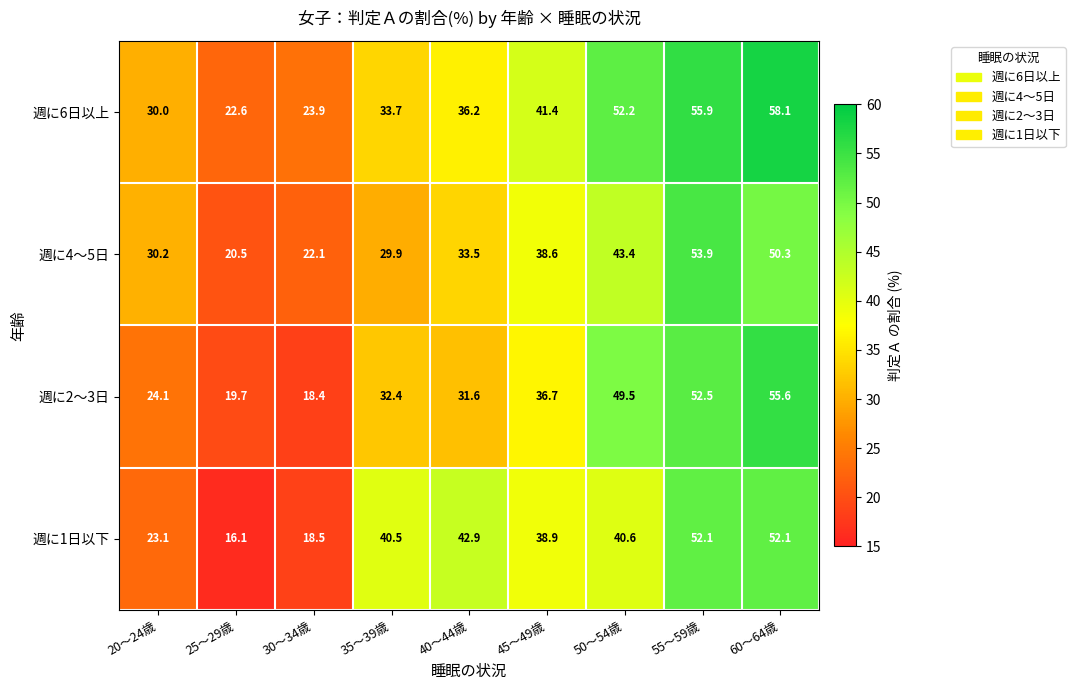

What value does the 週に2～3日 series have at 60～64歳?

55.6